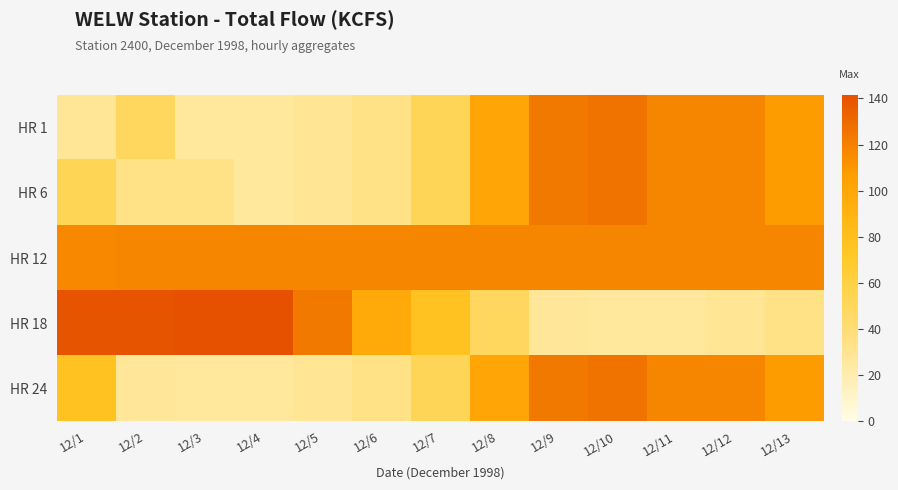

How many data points does each series have?

13